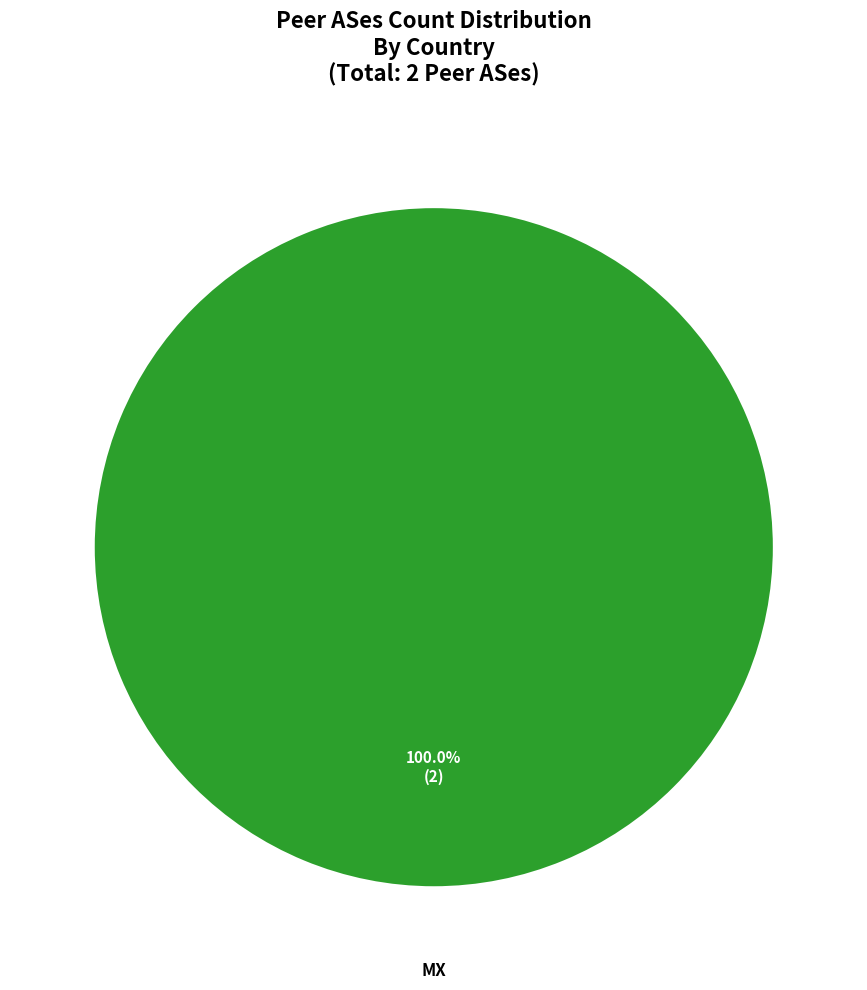

Does any single category account for the majority?

Yes